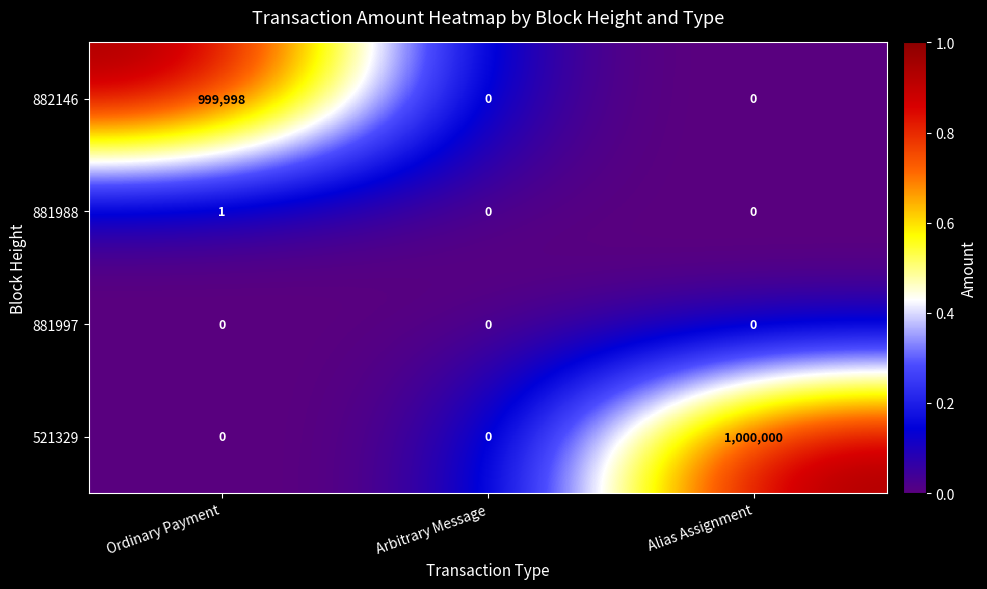

The value of 881988 at Ordinary Payment is 0. True or false?

False